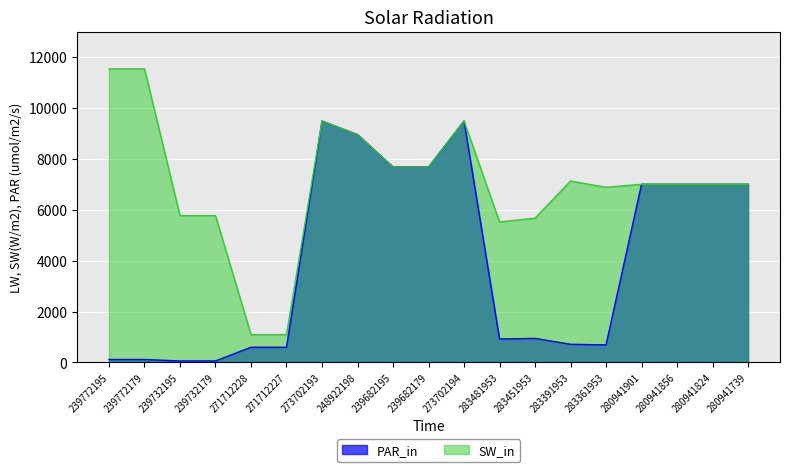

True or false: SW_in has more than 0 interior local peaks.

True